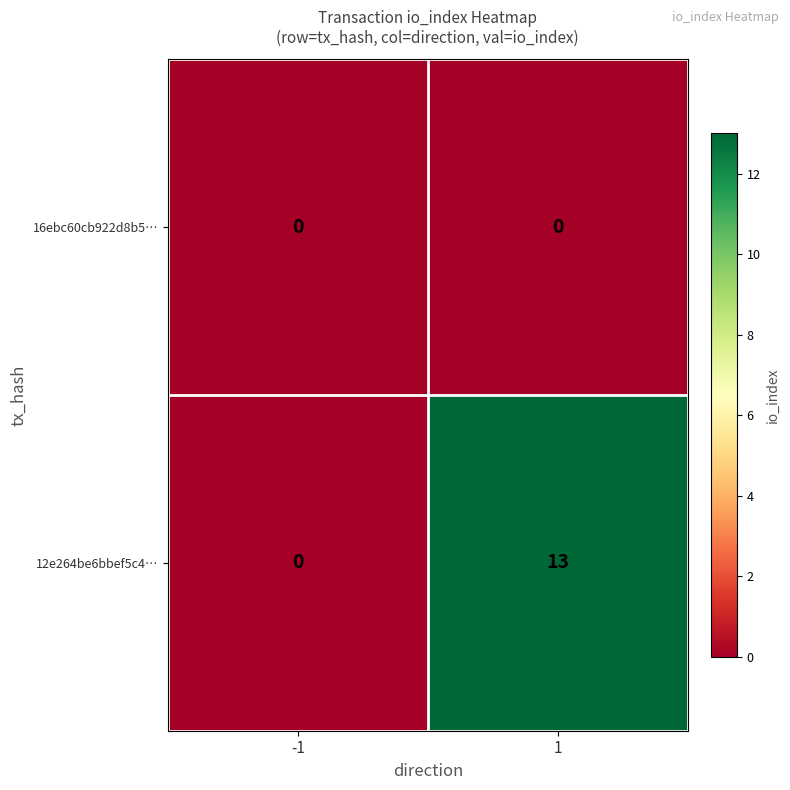

What is the sum of the 12e264be6bbef5c4… values at 1 and -1?

13